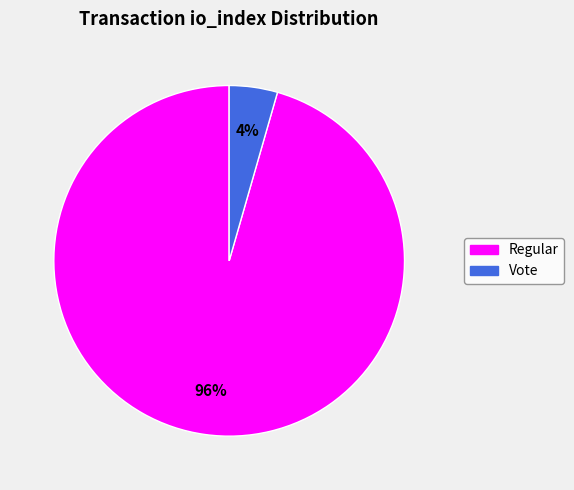

What percentage is the Regular slice, to the nearest percent?

96%